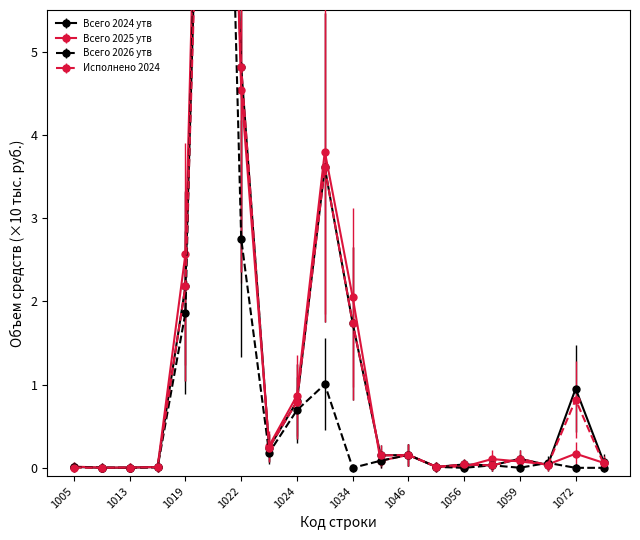

Rank the series by their maximum value, from lowest to highest.

Исполнено 2024, Всего 2024 утв, Всего 2026 утв, Всего 2025 утв